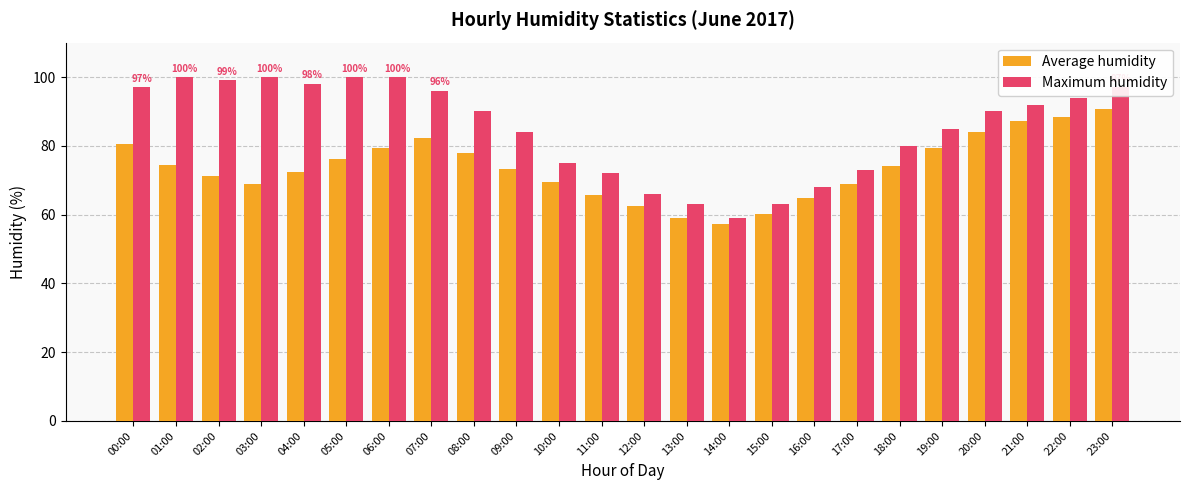

Where does the Maximum humidity series first go above 90?

00:00